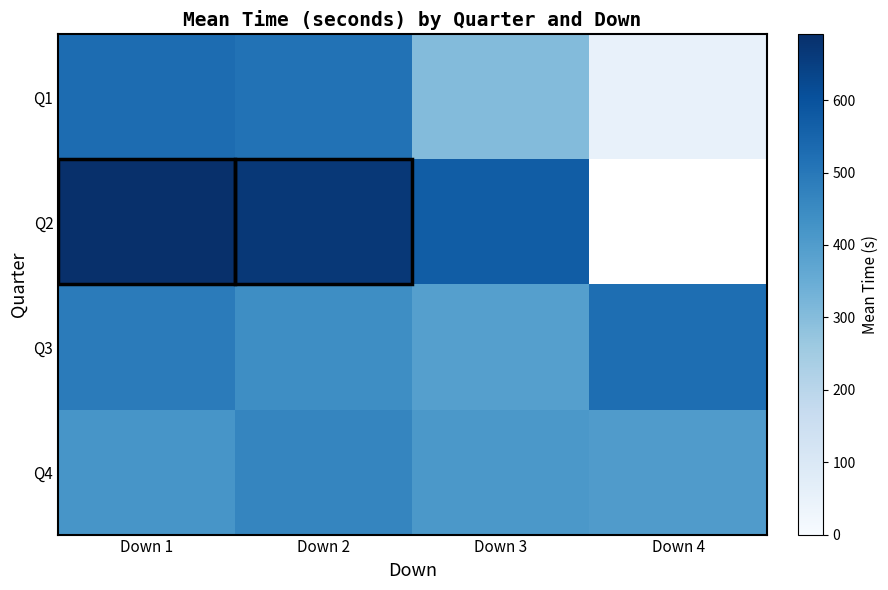

Is it true that Q3 equals 725.3 at Down 1?

False